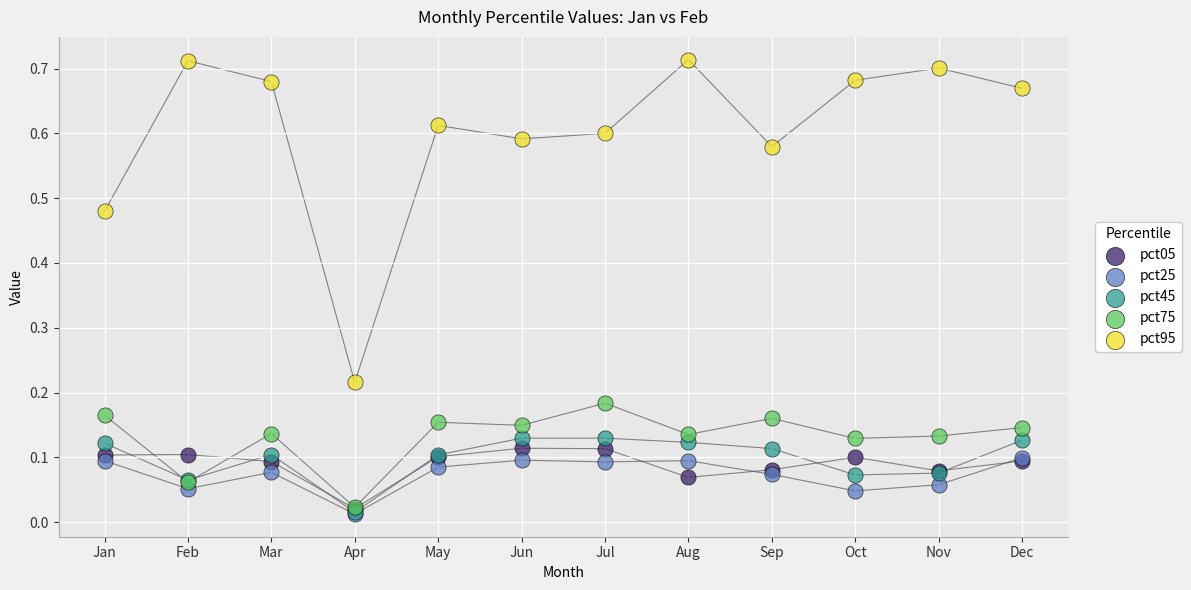

Which series has the widest spread of Y values?

pct95